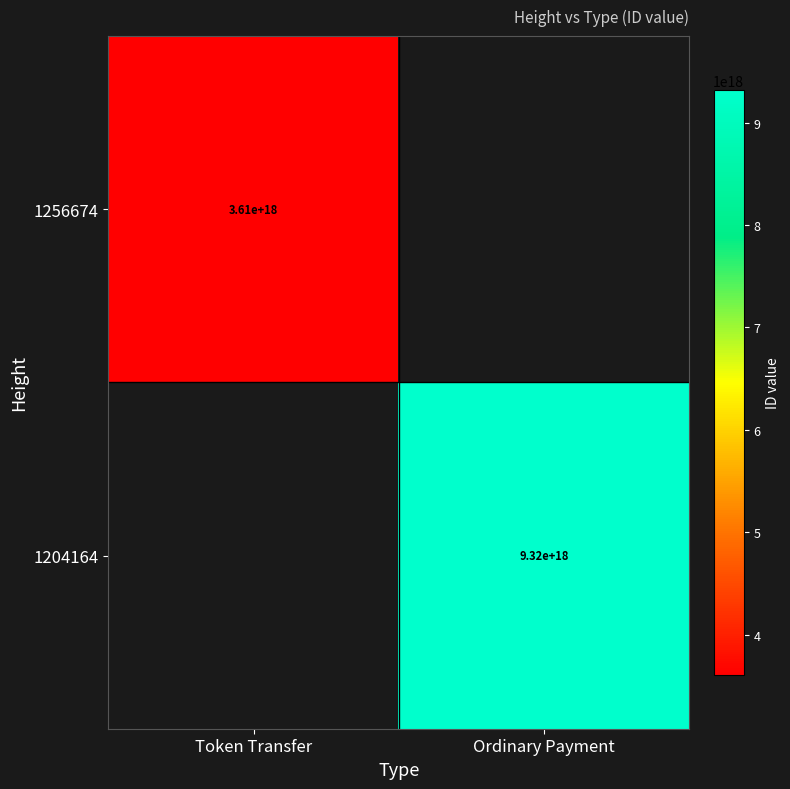

Is the value of 1204164 at Ordinary Payment greater than the value of 1256674 at Token Transfer?

Yes